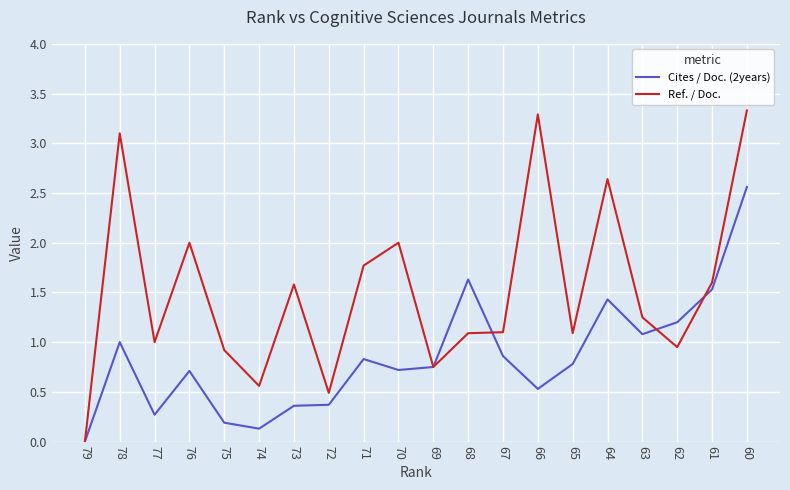

Which category has the lowest value in the Ref. / Doc. series?

79